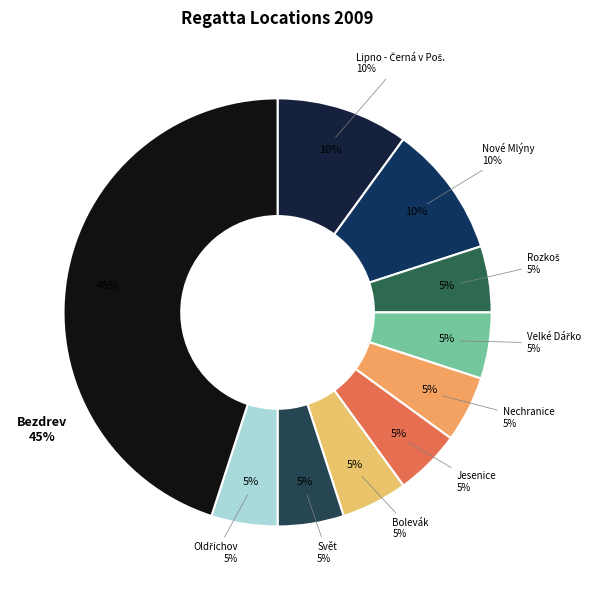

What percentage is the Velké Dářko slice, to the nearest percent?

5%